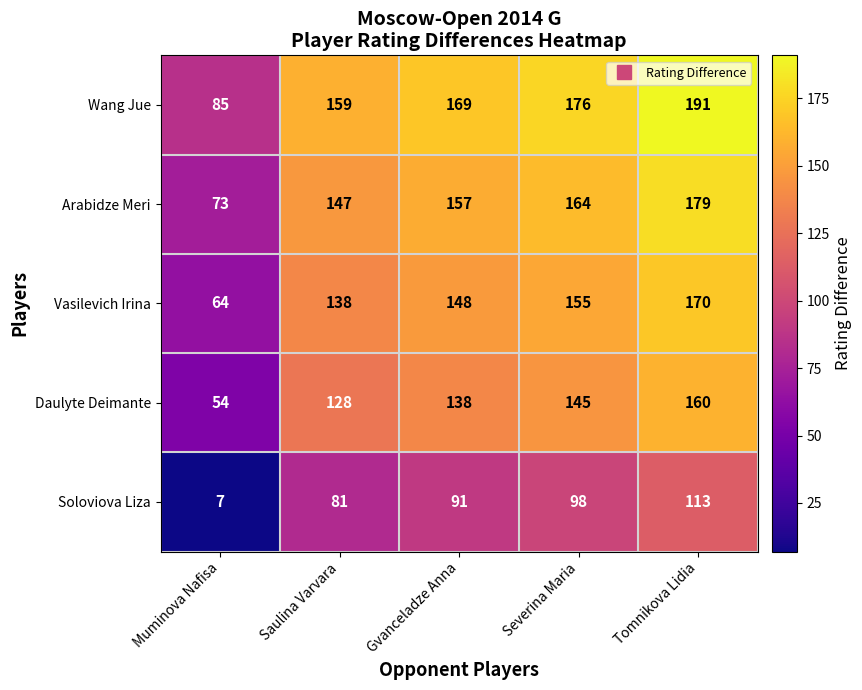

Which series has the largest total across all categories?

Wang Jue